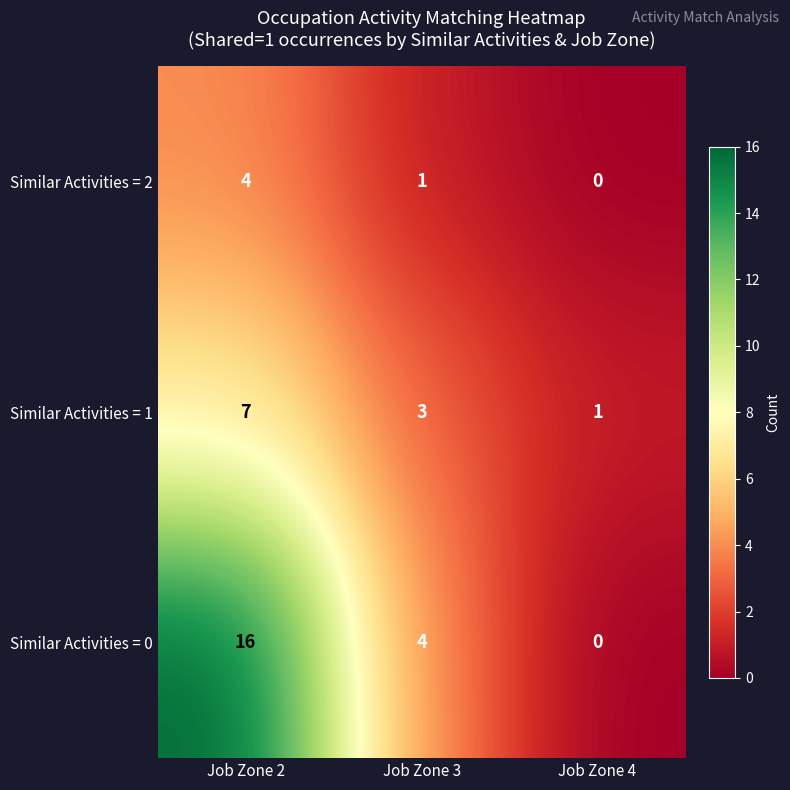

Count the Similar Activities = 2 values in the range 0 to 4.

3